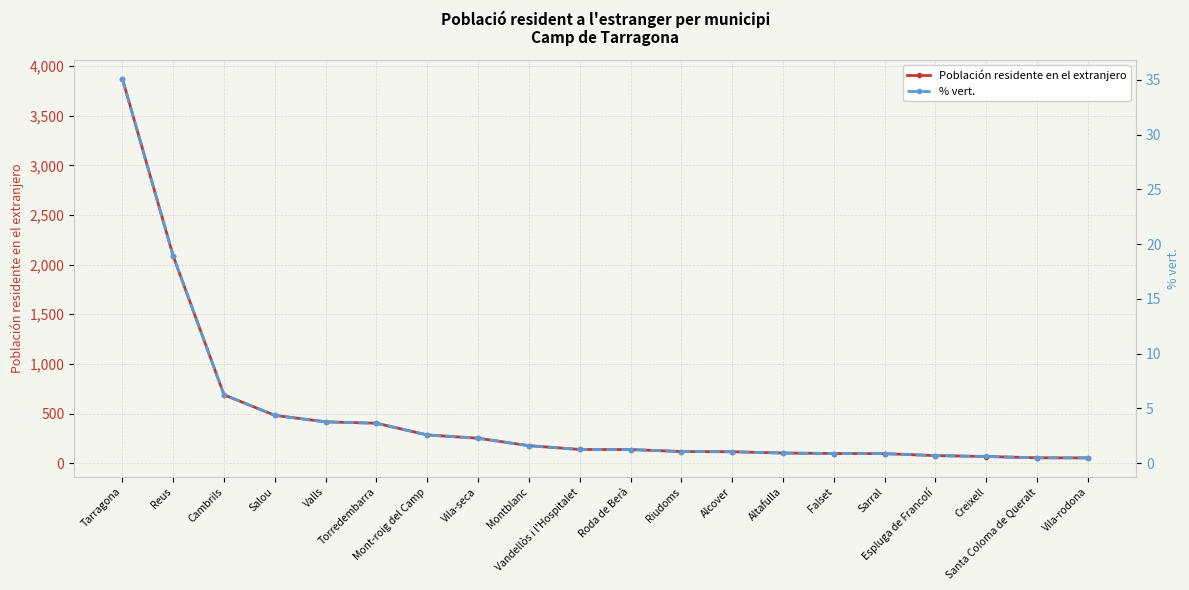

True or false: % vert. has more than 2 interior local peaks.

False